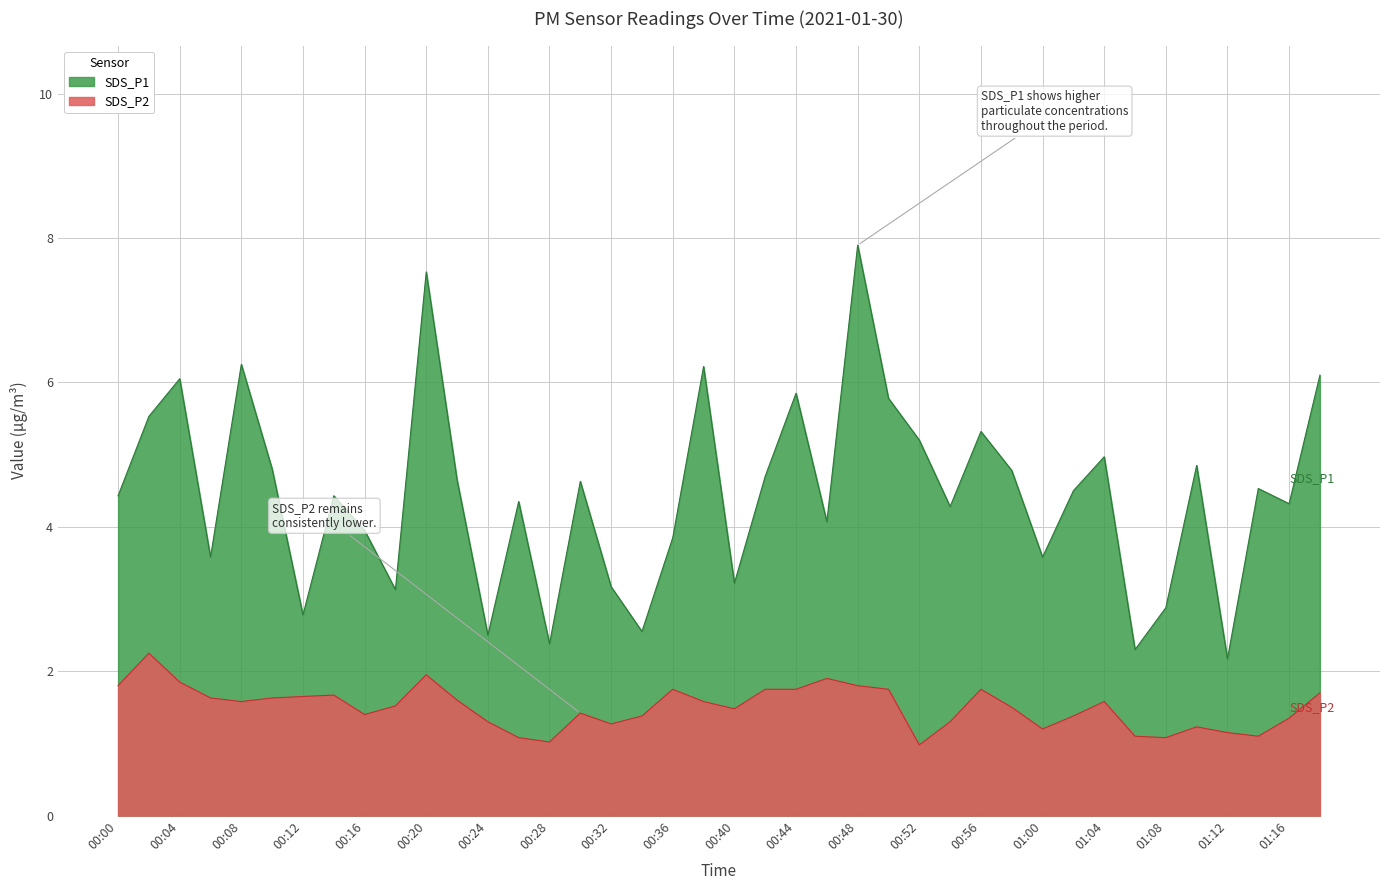

What is the spread (max minus min) of values at 01:08?

1.8